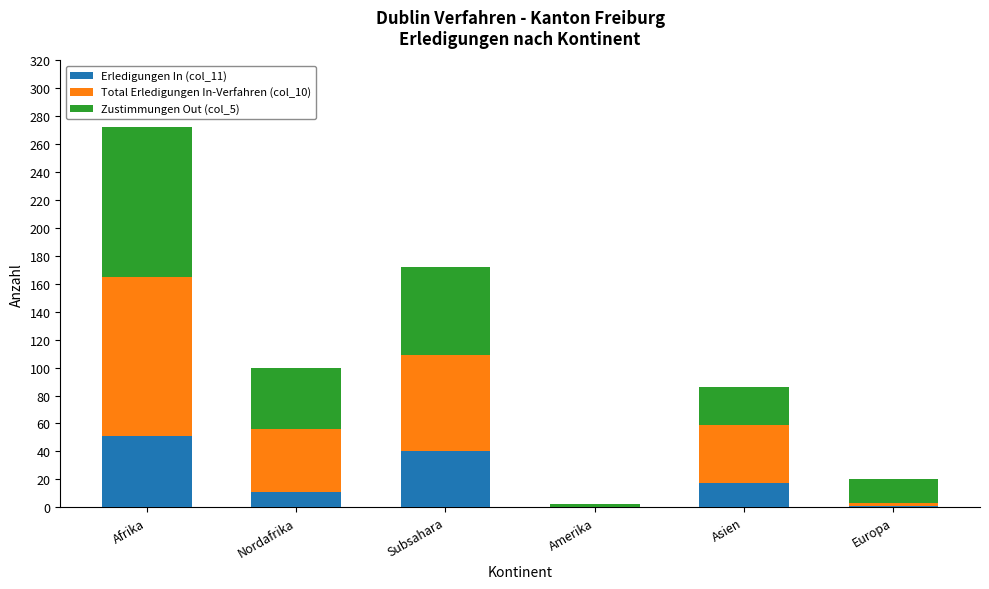

What is the total value across all series at Subsahara?

172